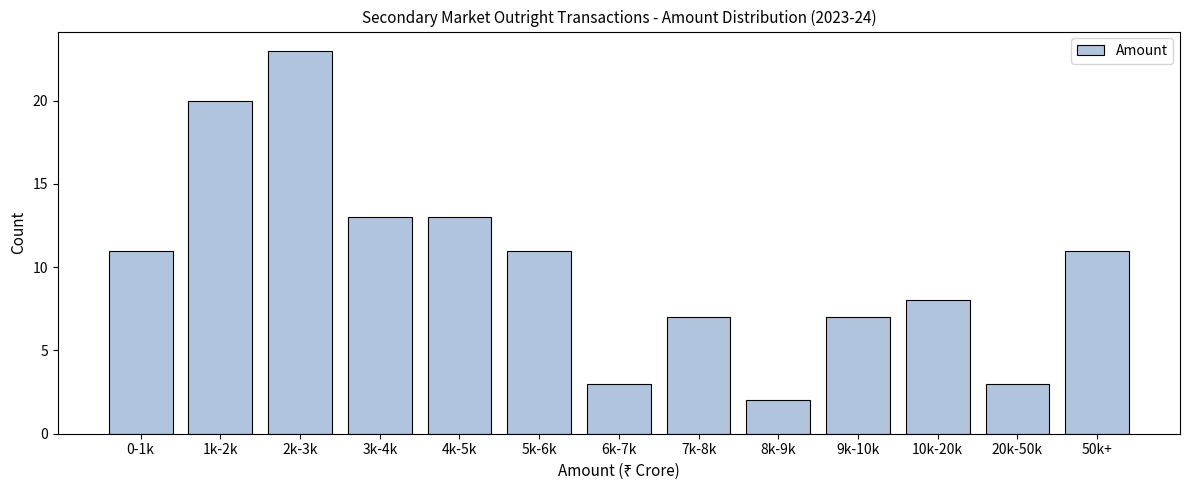

Reading left to right, list all the values displayed in this chart.

11	20	23	13	13	11	3	7	2	7	8	3	11